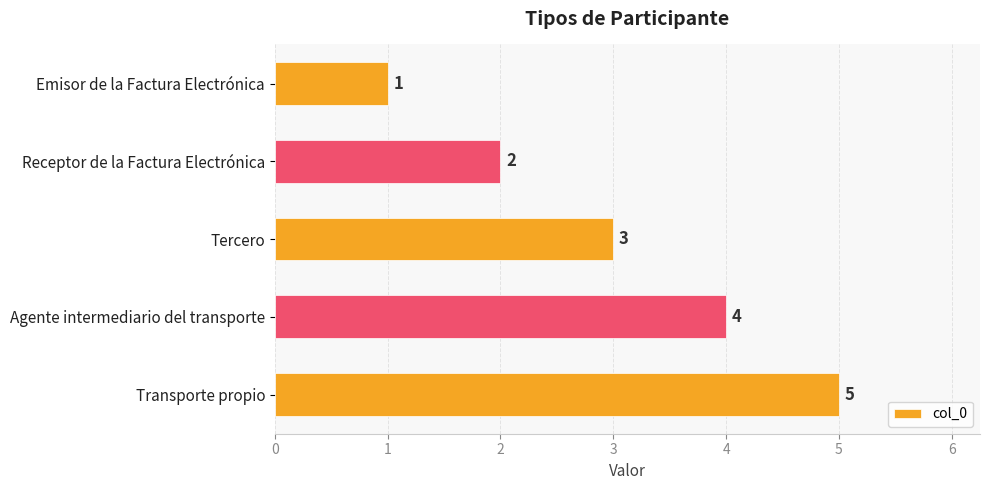

What is the average value?

3